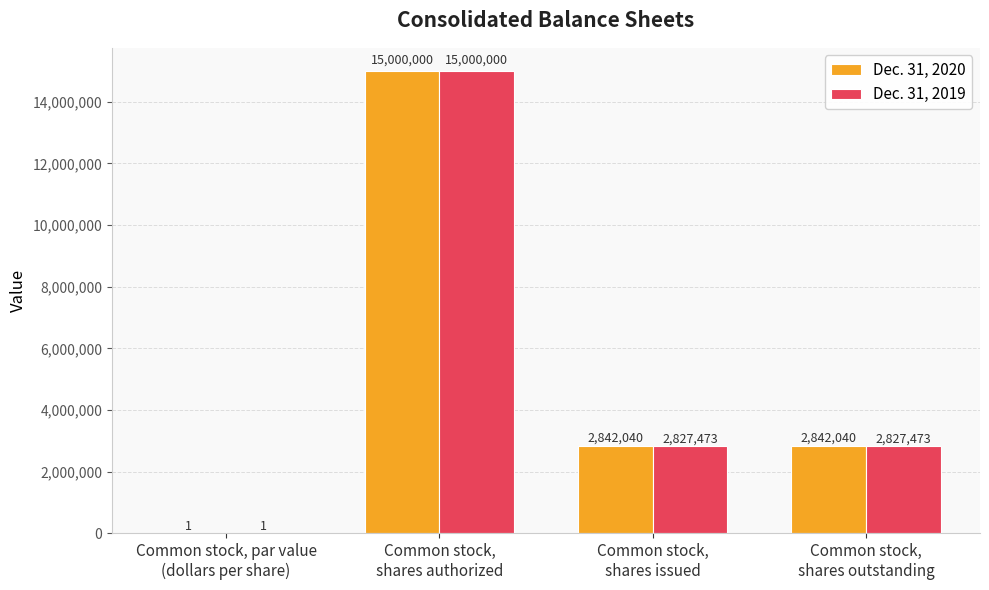

What is the difference between the Dec. 31, 2020 values at Common stock, par value
(dollars per share) and Common stock,
shares issued?

2842039